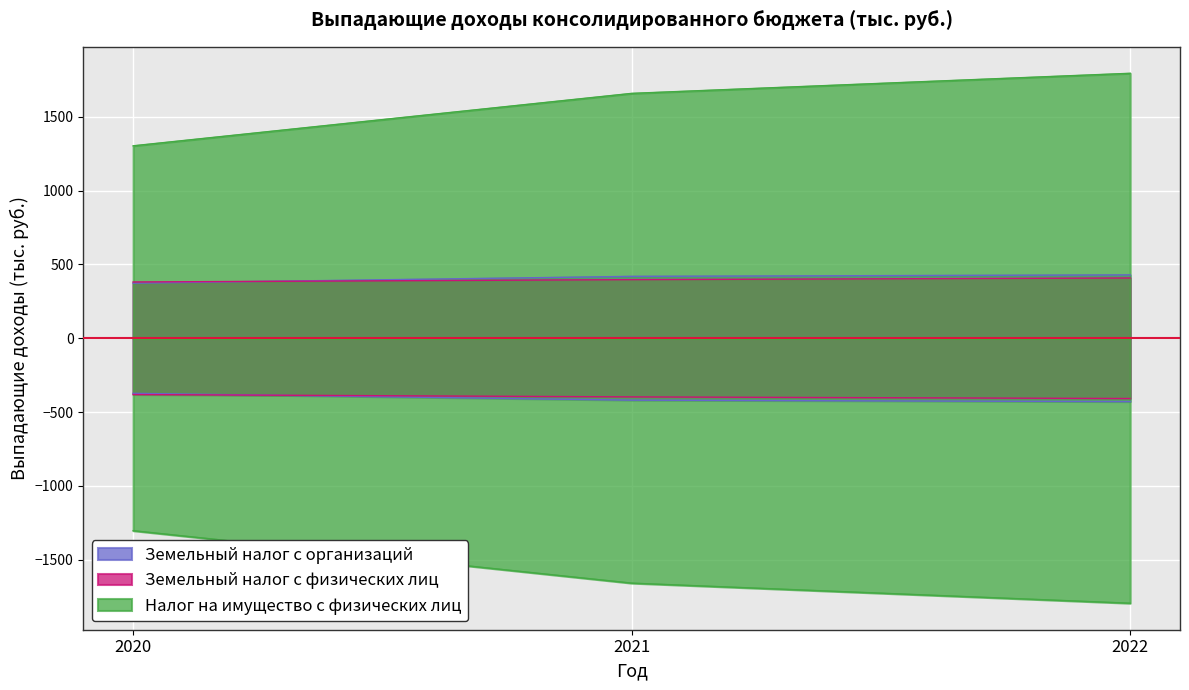

Which label corresponds to the largest value in the chart?

2022